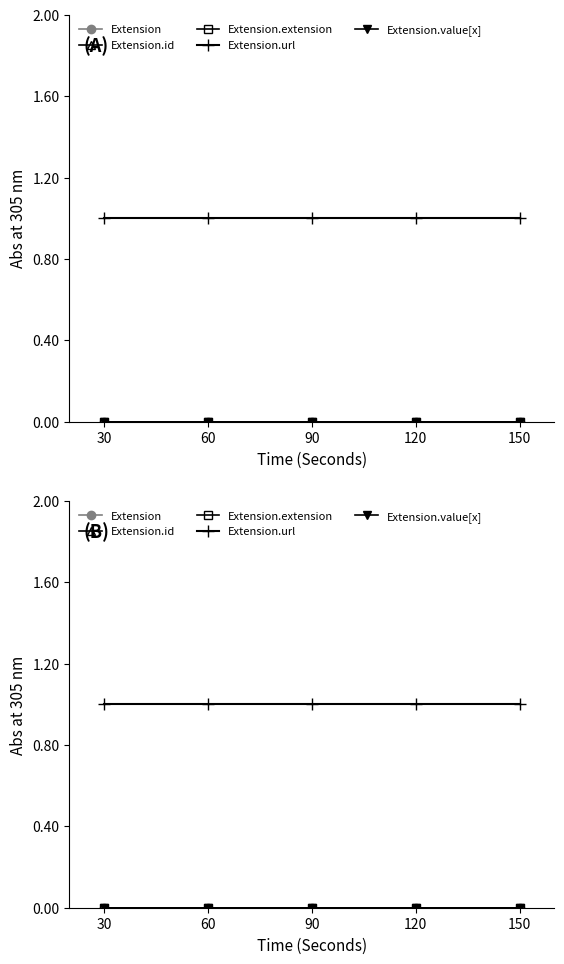

Reading right to left, extract all data points from this chart.

Extension: 0	0	0	0	0
Extension.id: 0	0	0	0	0
Extension.extension: 0	0	0	0	0
Extension.url: 1	1	1	1	1
Extension.value[x]: 0	0	0	0	0